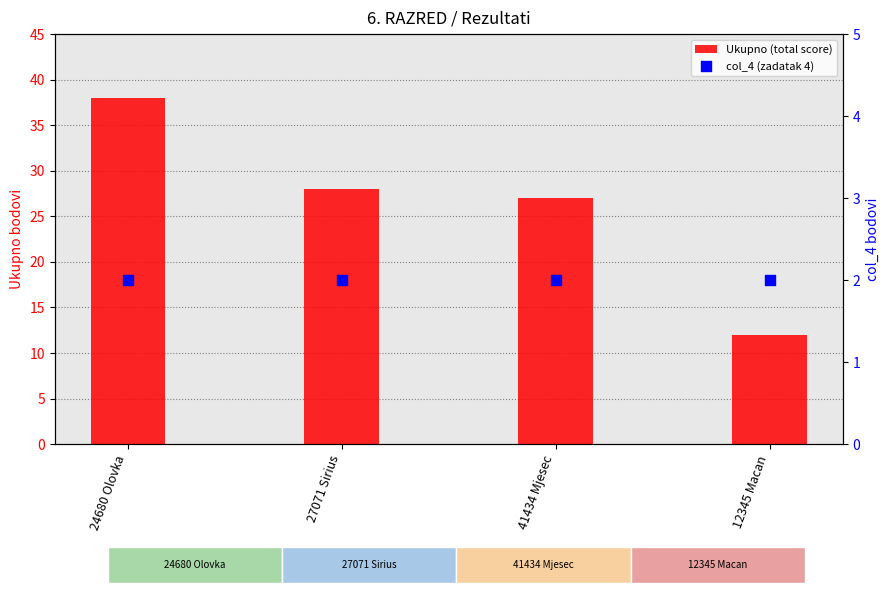

At how many categories does at least one series exceed 14?

3